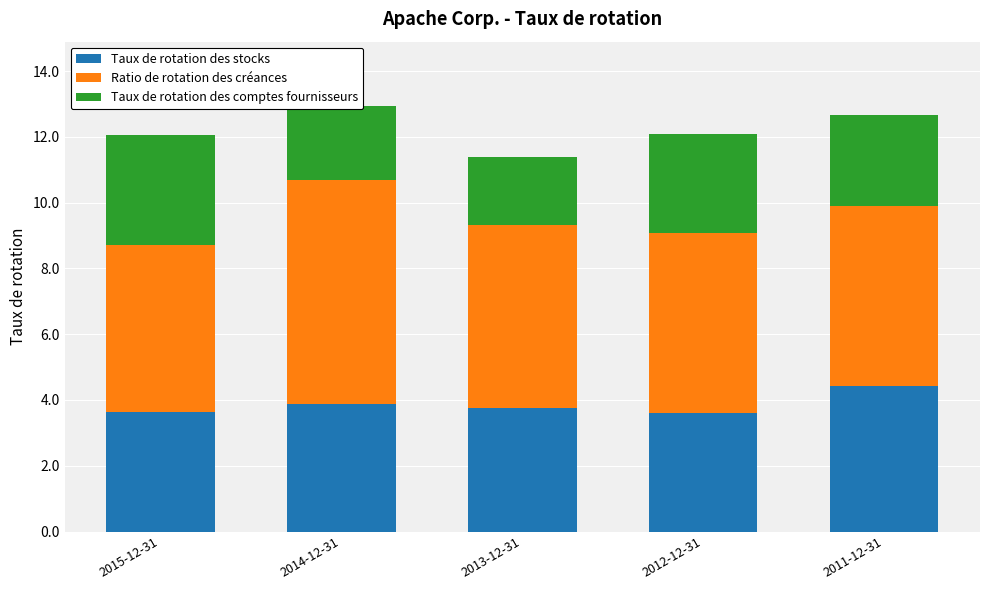

Is it true that Taux de rotation des stocks equals 3.6 at 2012-12-31?

True